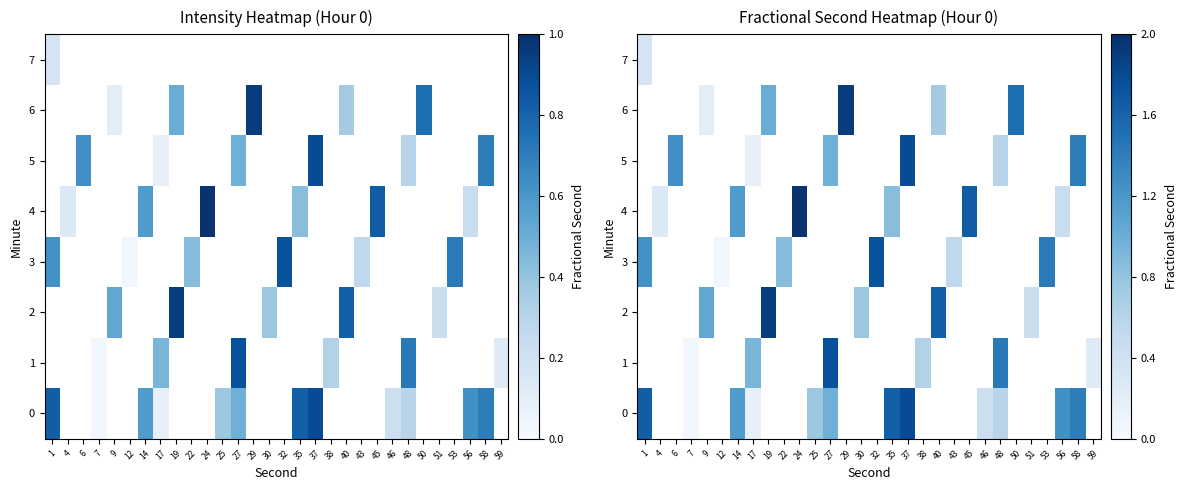

What is the smallest value displayed?

0.1